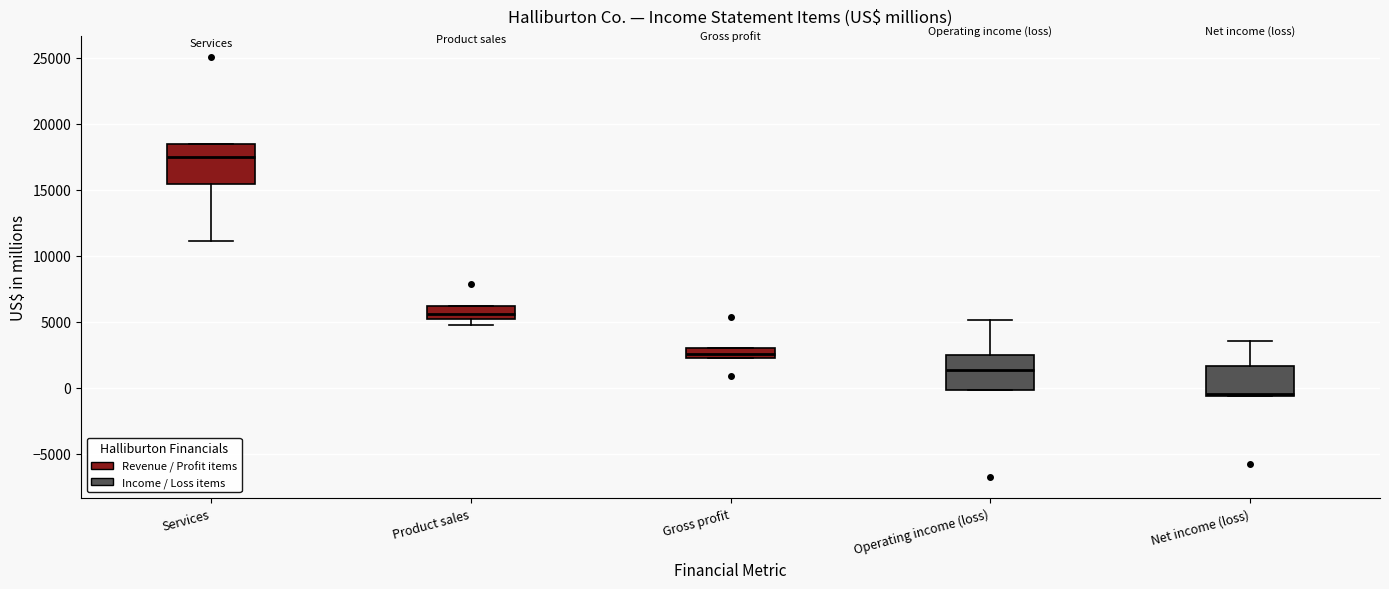

Which box has the highest median line?

Services